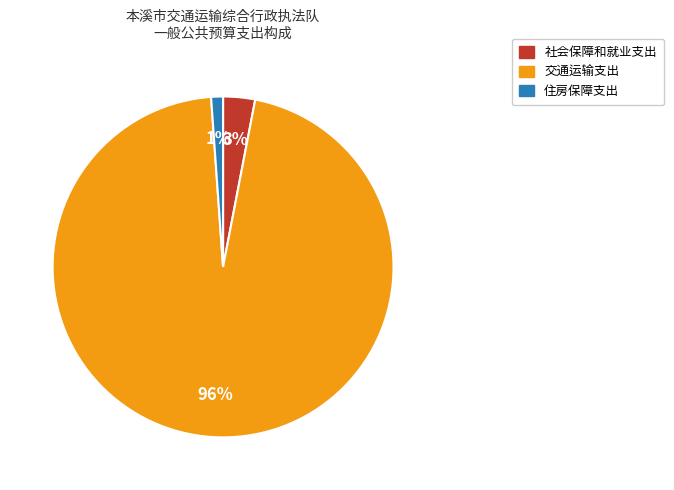

How many slices are in this pie chart?

3